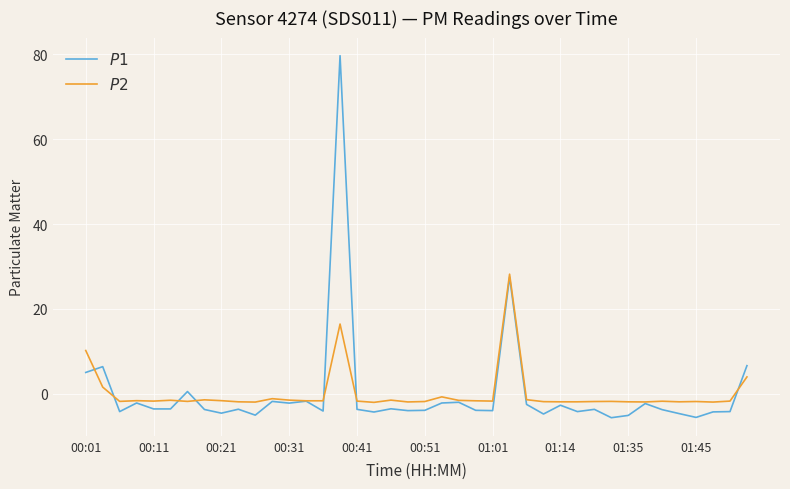

What is the minimum value shown in the chart?

-5.7